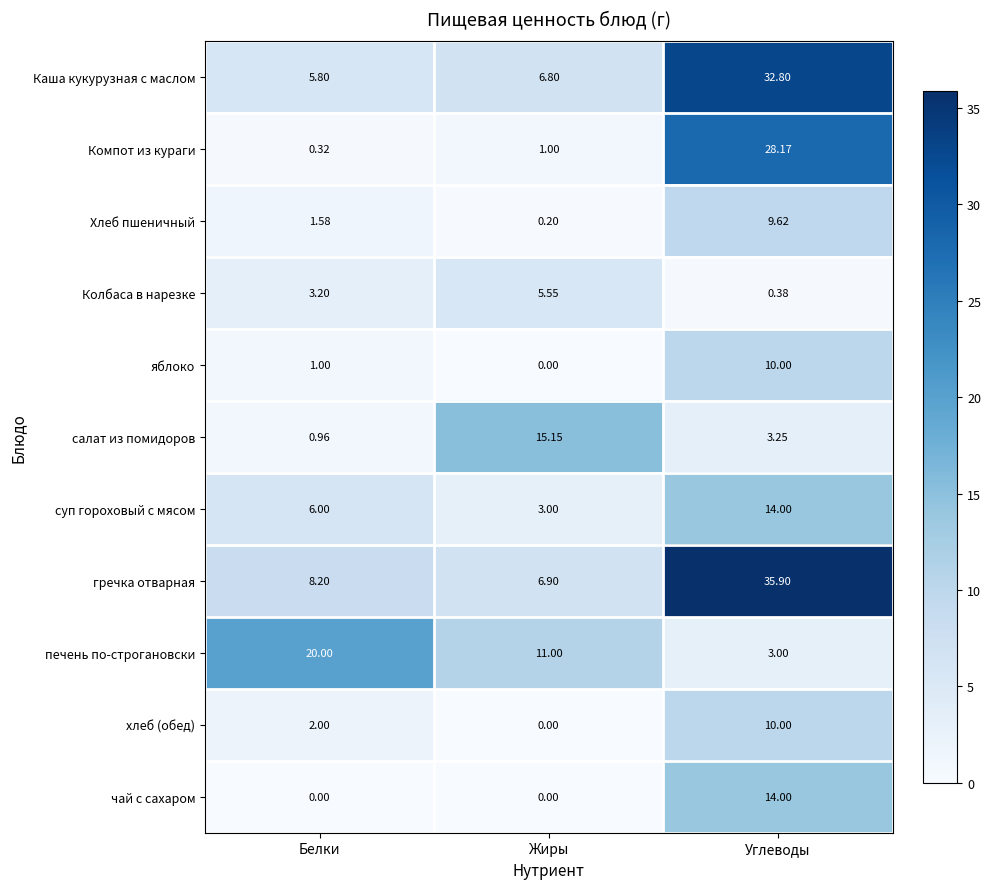

At which category is the sum across all series the highest?

Углеводы